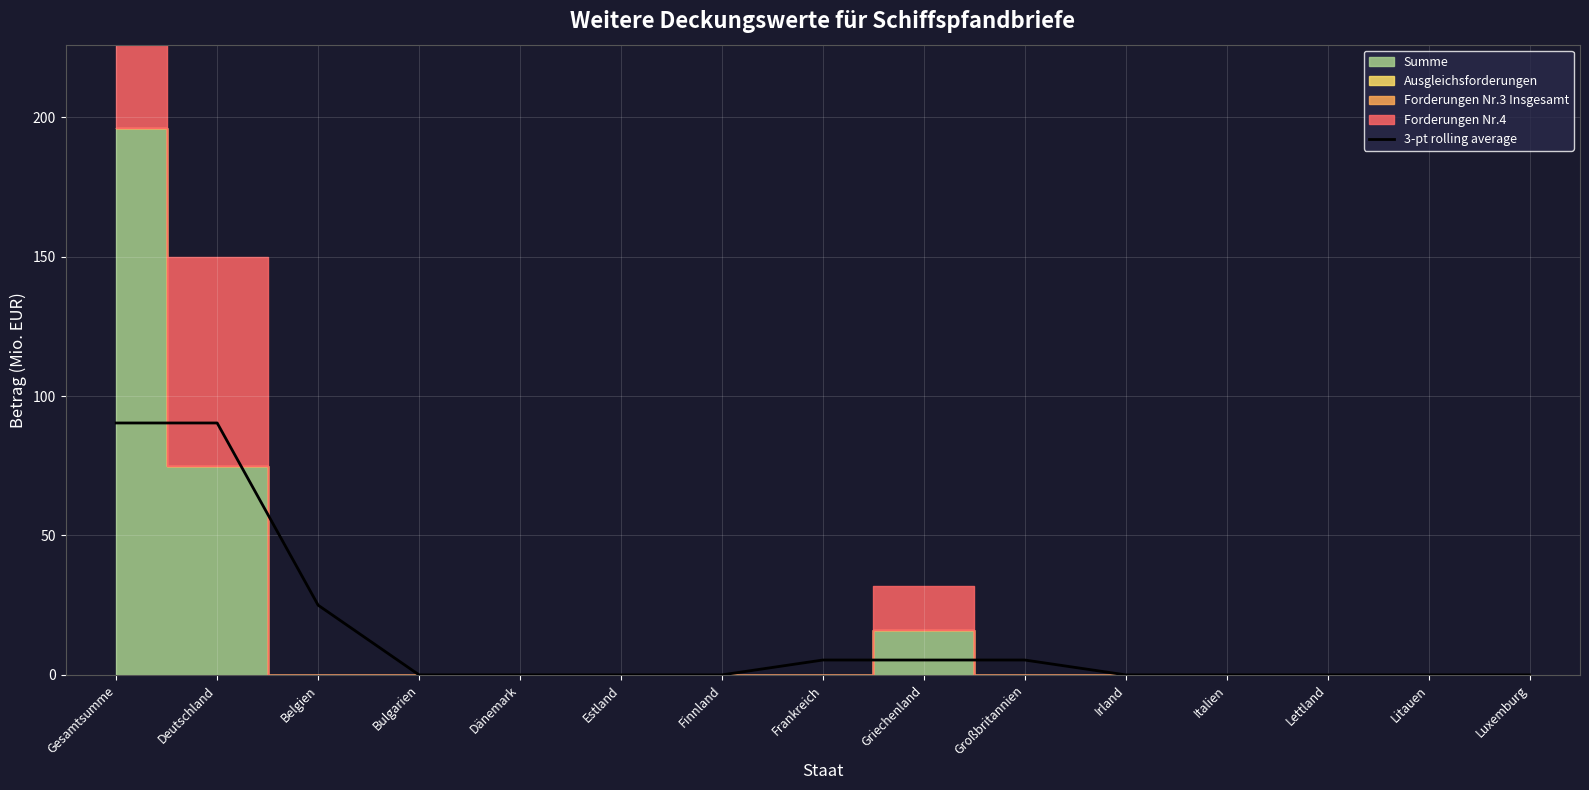

How many categories are shown in the chart?

15